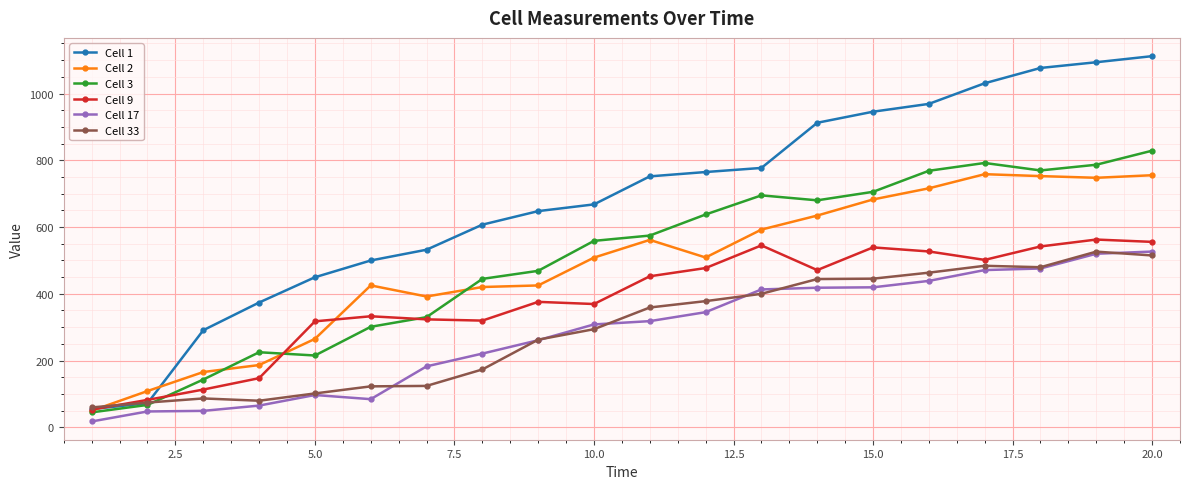

Which series has the widest spread of values?

Cell 1